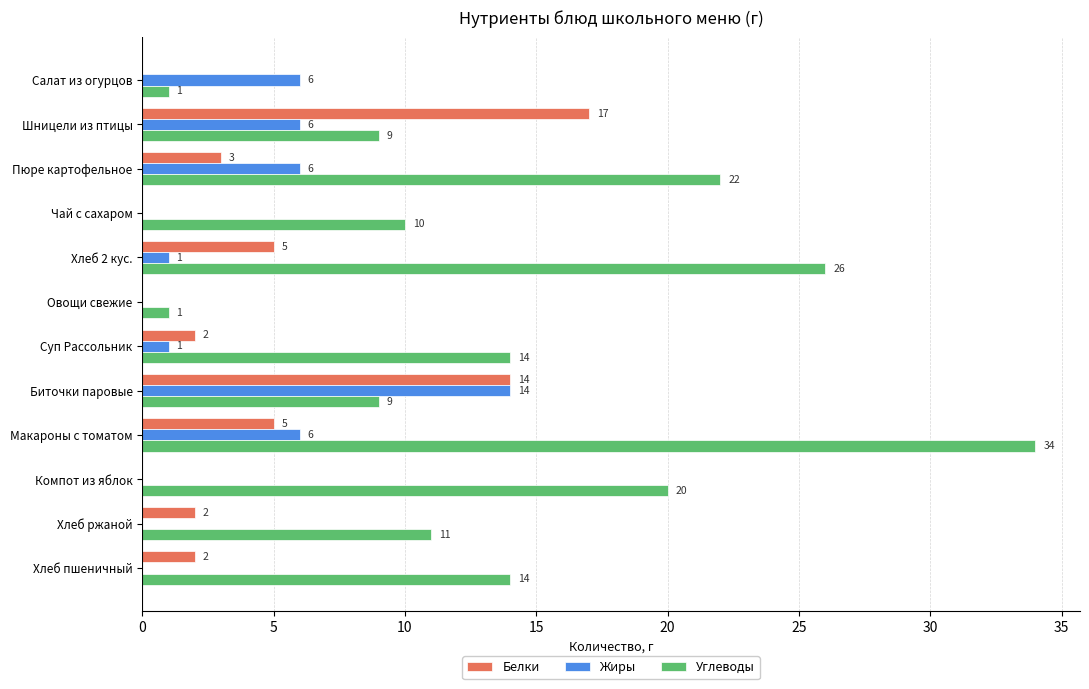

What is the total value across all series at Хлеб 2 кус.?

32